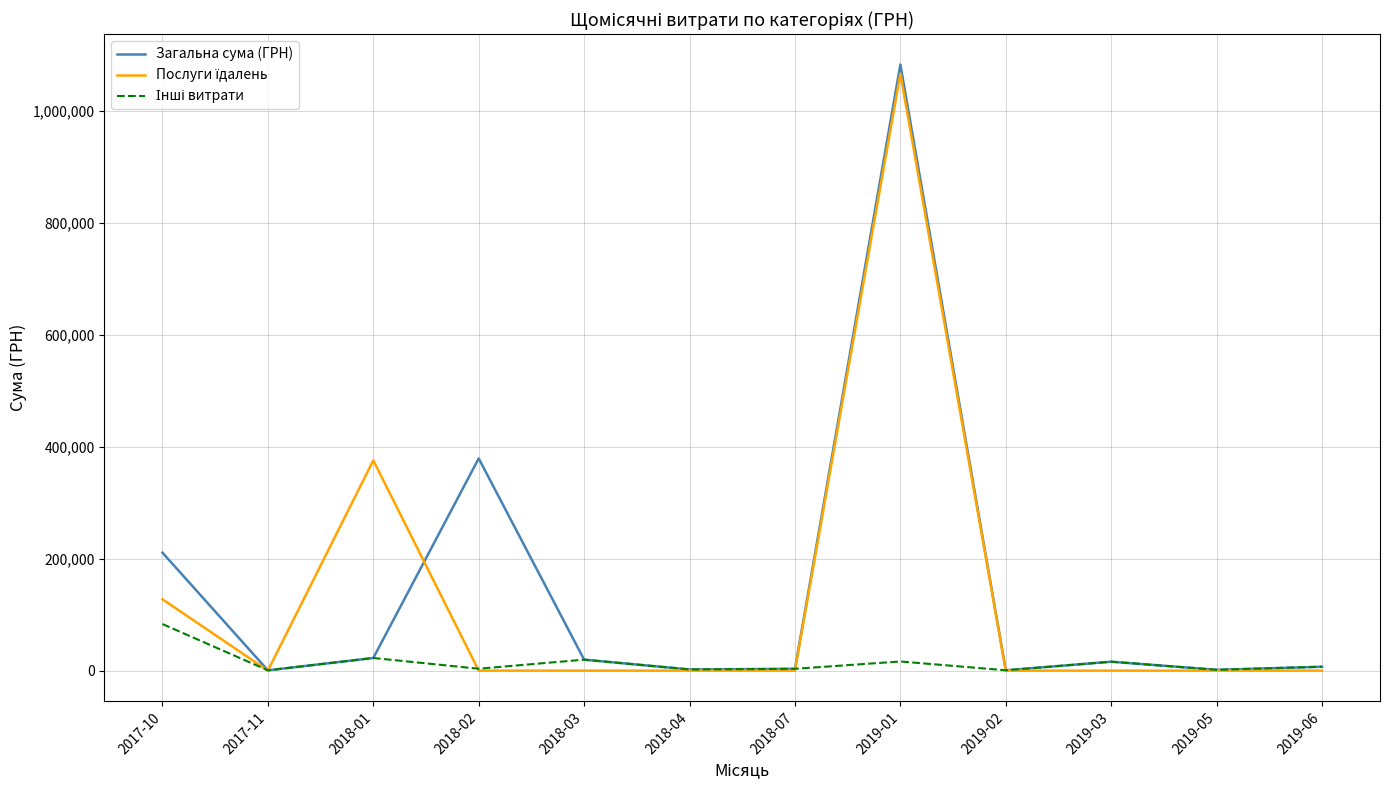

Where is Загальна сума (ГРН) nearest to the value 541757?

2018-02